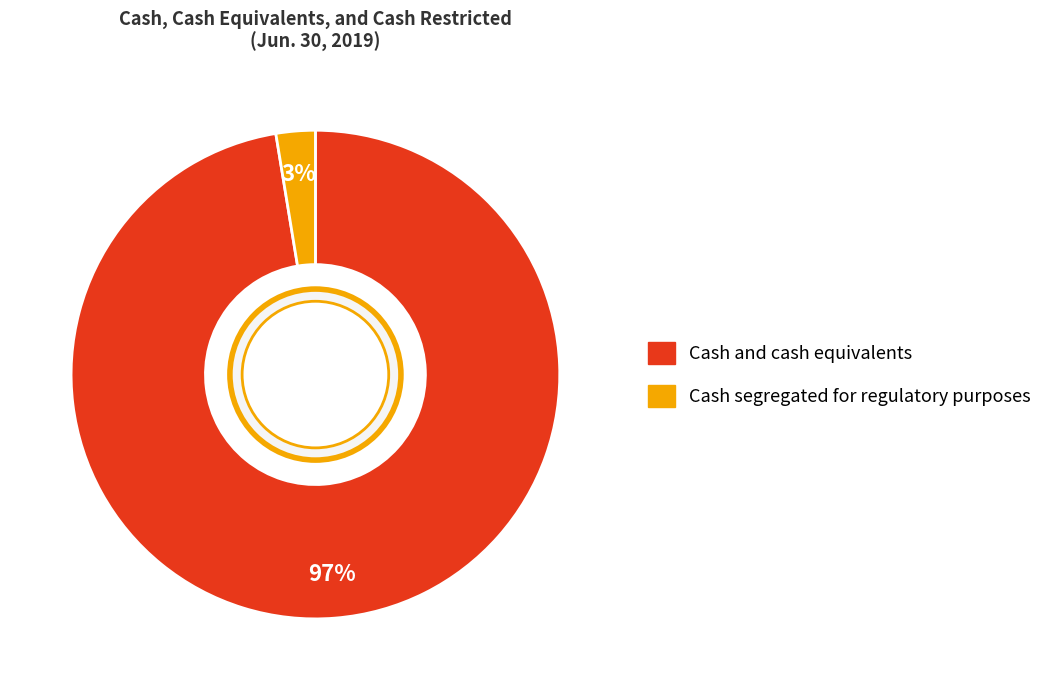

What percentage is the Cash segregated for regulatory purposes slice, to the nearest percent?

3%